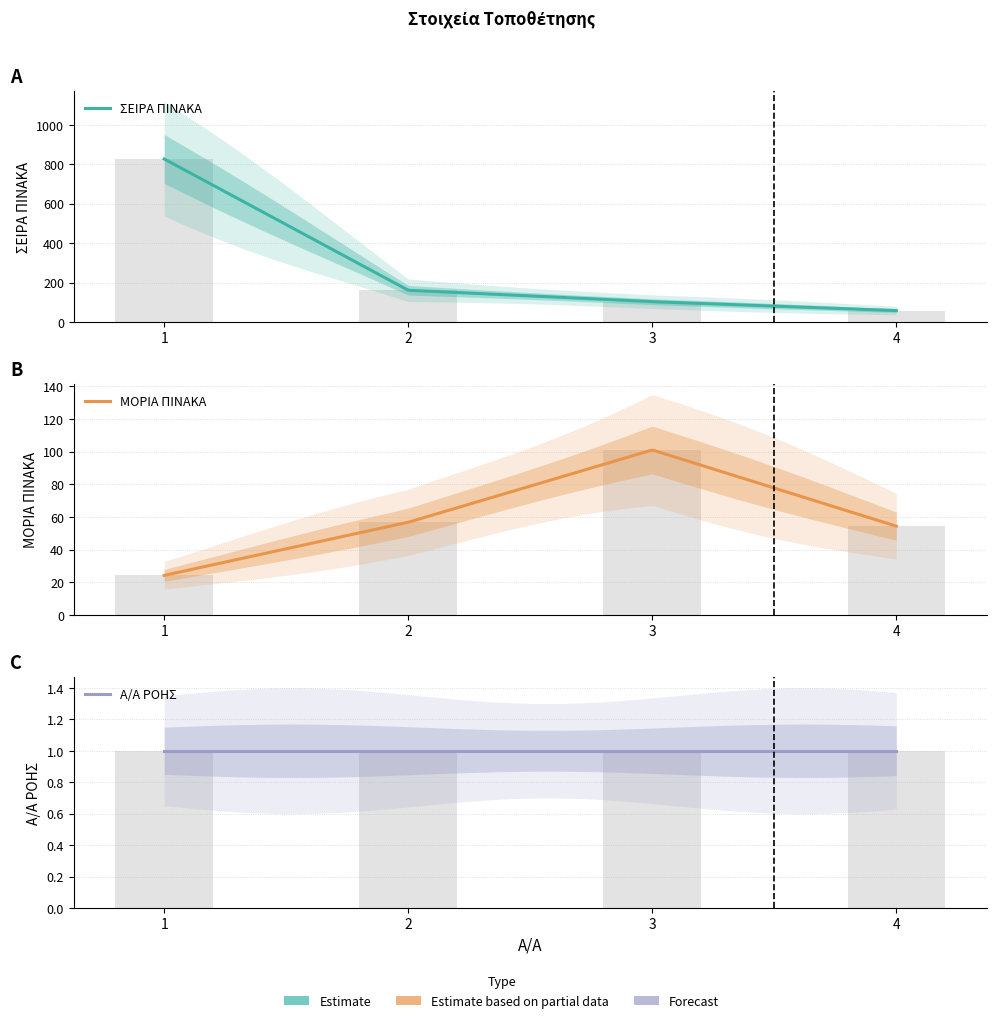

How many data points in ΣΕΙΡΑ ΠΙΝΑΚΑ are less than 161?

2